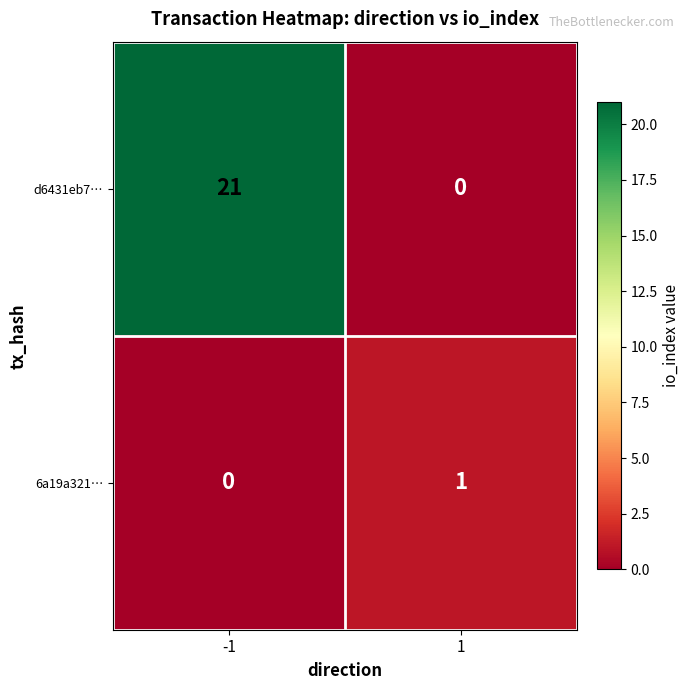

What is the greatest value displayed?

21